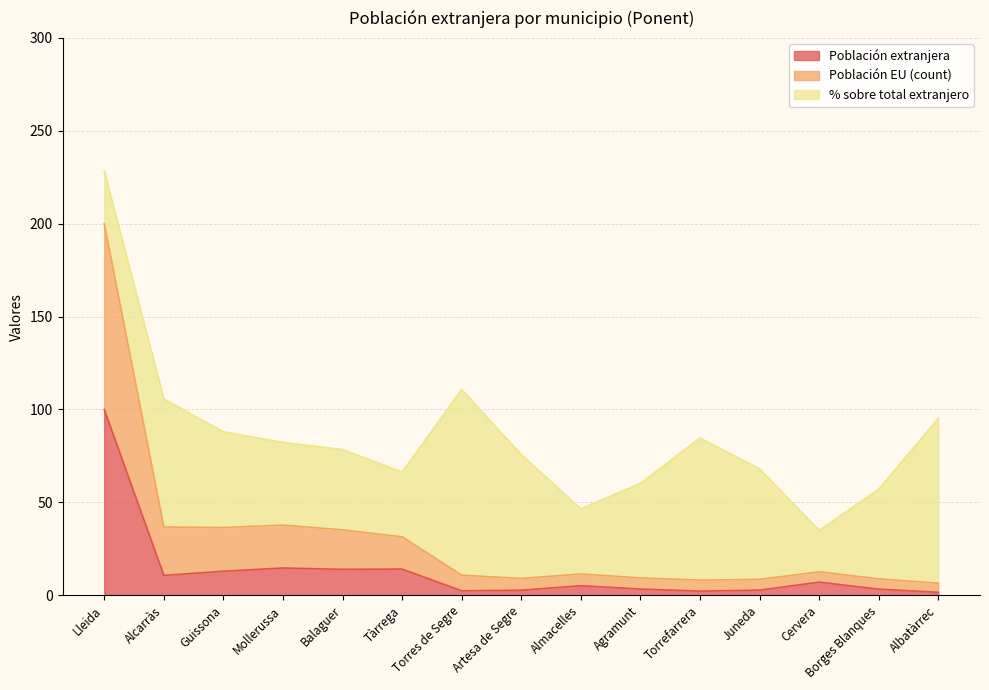

True or false: Población EU (count) has a value of 8.1 at Torrefarrera.

True